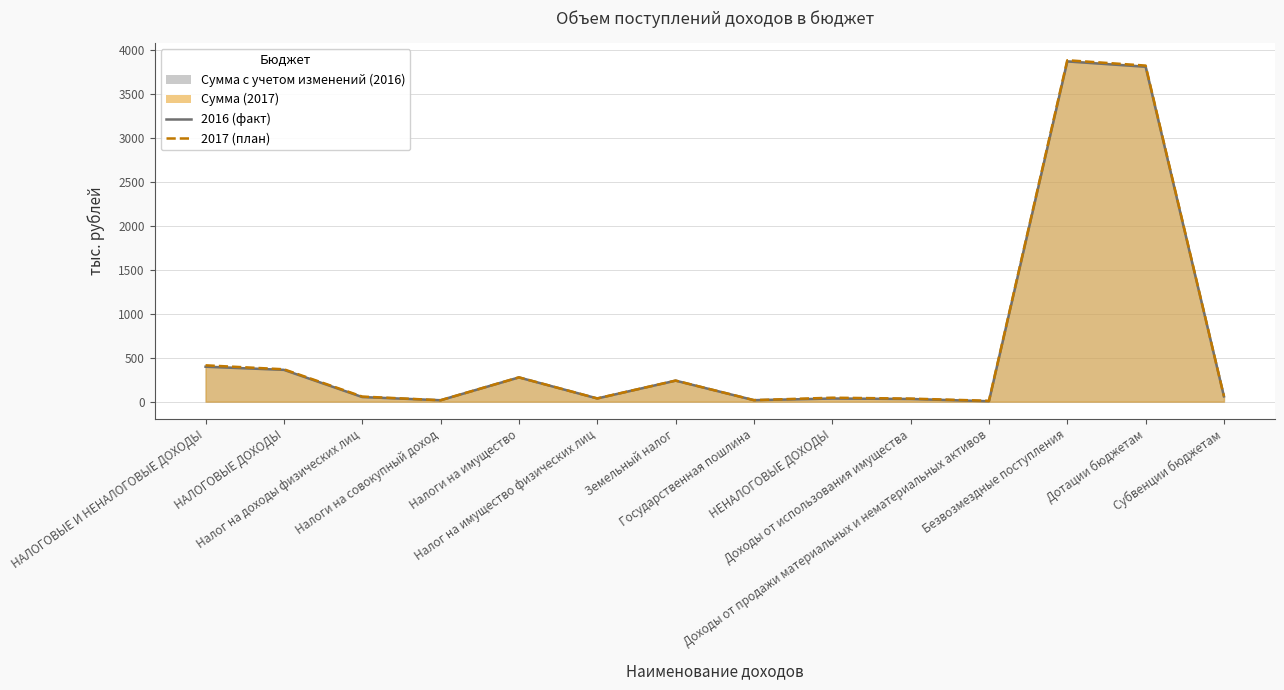

What is the sum of all Сумма (2017) values?

9277.4